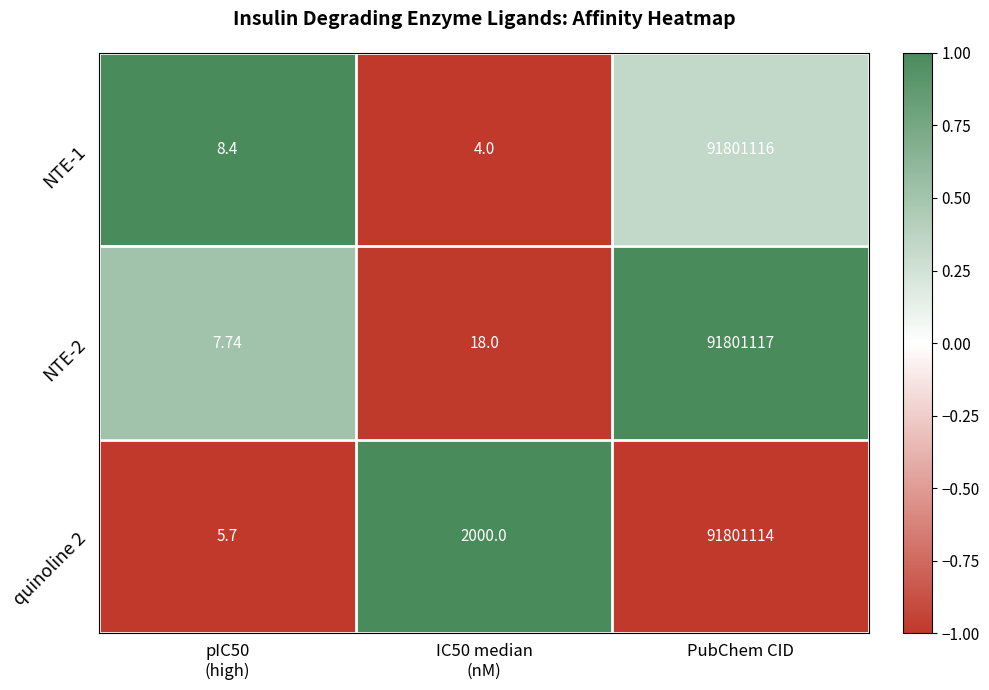

Which label corresponds to the largest value in the chart?

PubChem CID